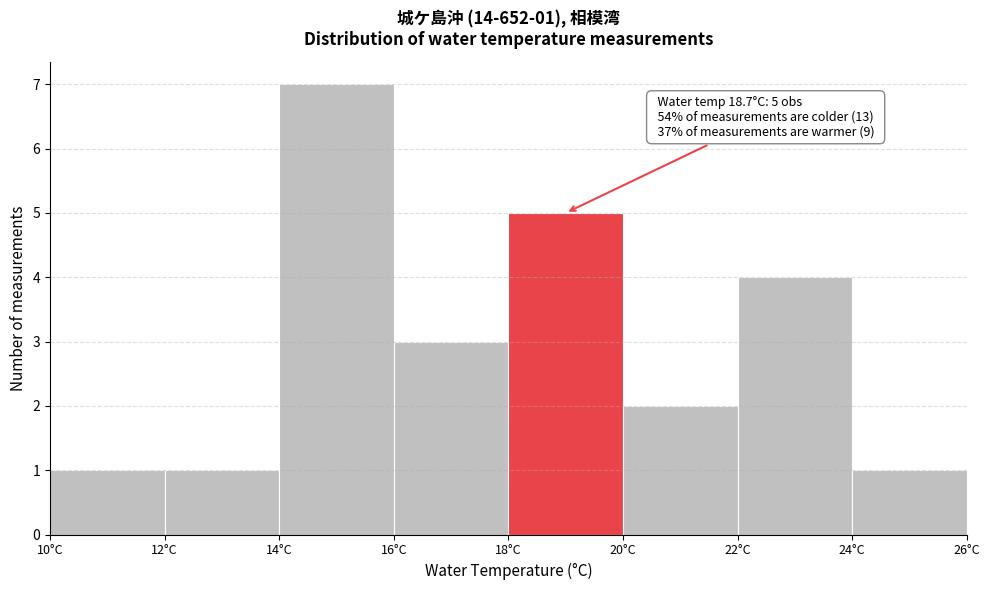

Which range on the x-axis has the tallest bar?

14 to 16